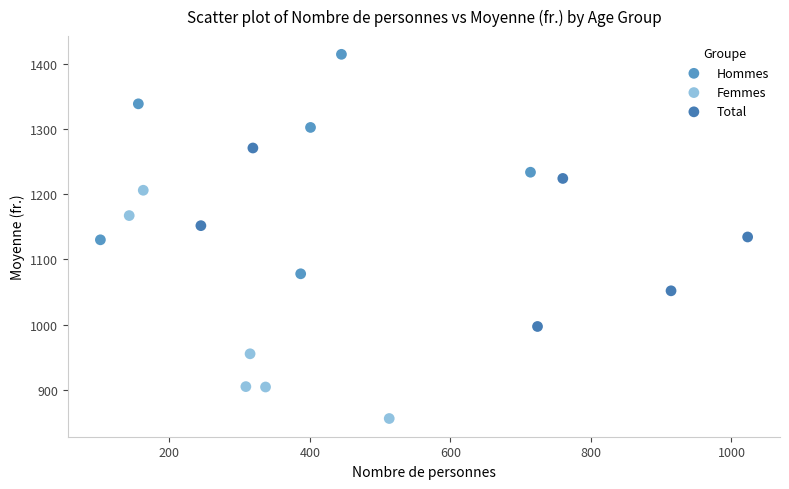

What are all the series names shown in the legend?

Hommes, Femmes, Total